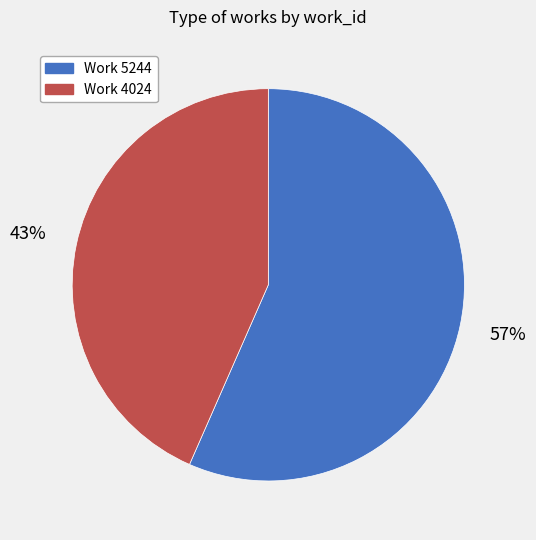

To the nearest percent, what is the combined percentage of Work 4024 and Work 5244?

100%